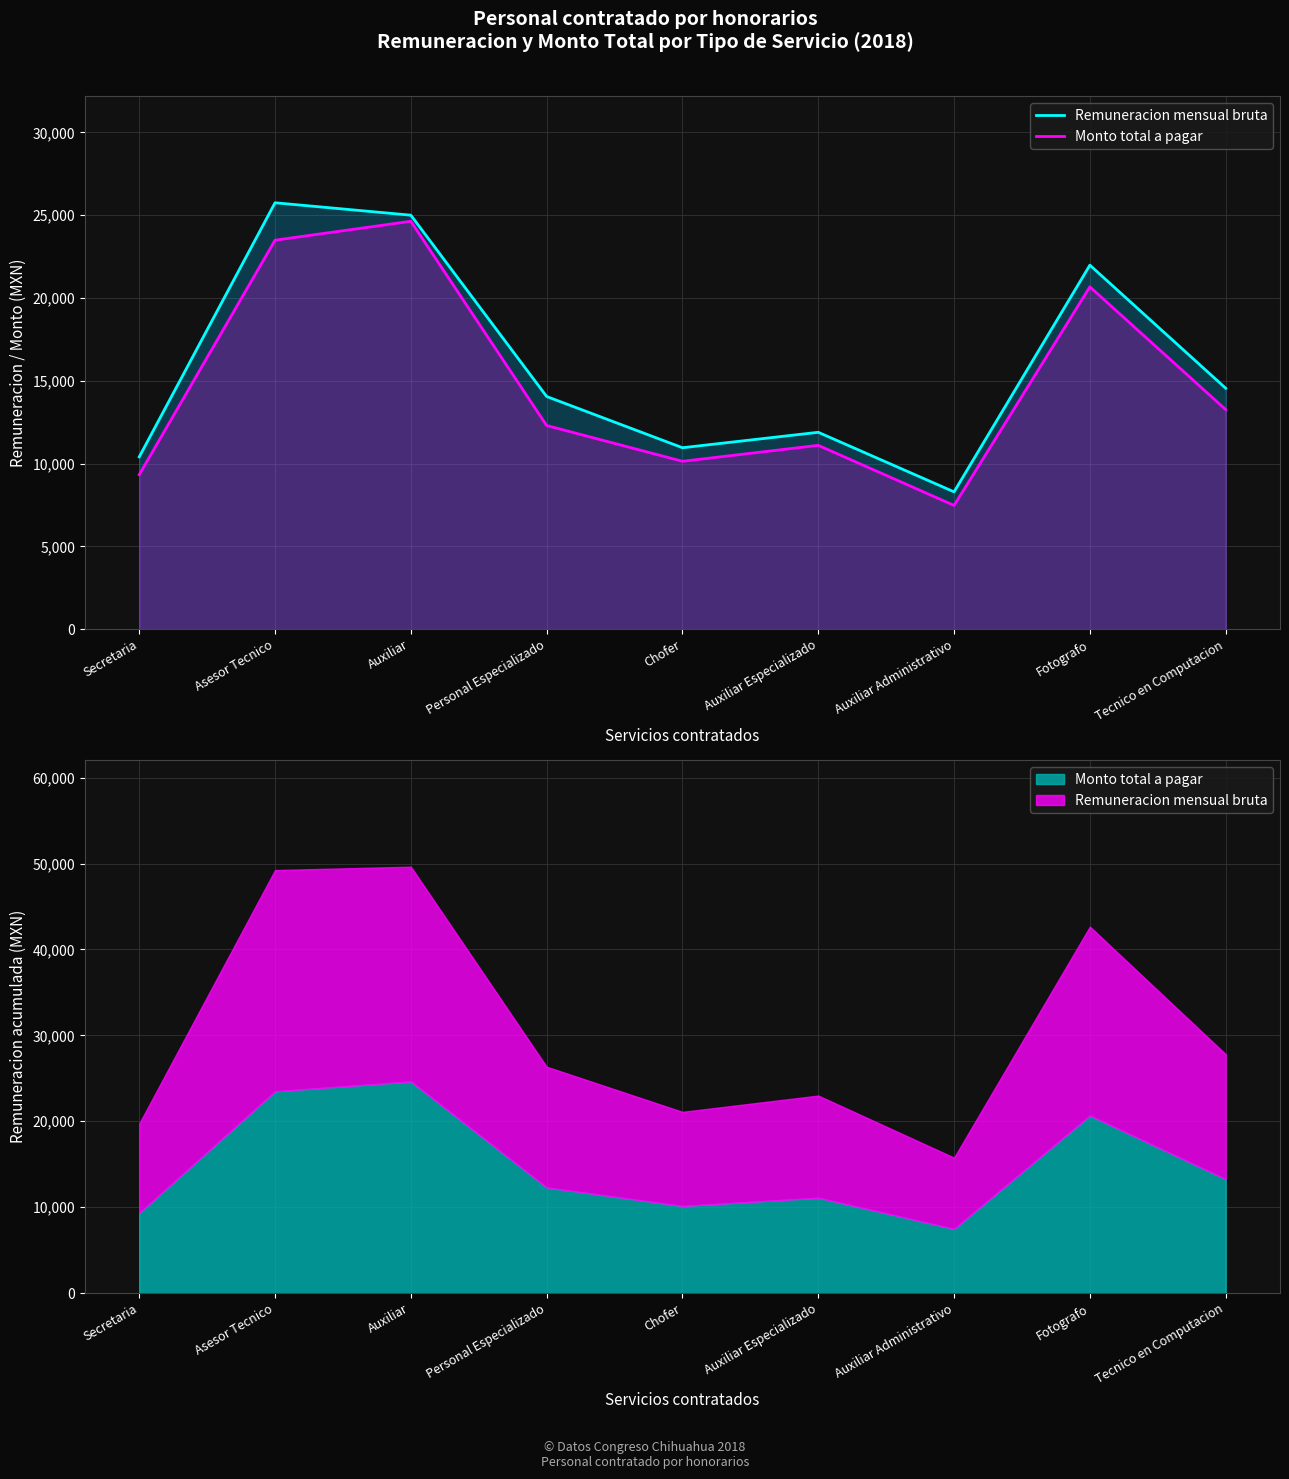

List the series in order of their overall mean, highest first.

Remuneracion mensual bruta, Monto total a pagar